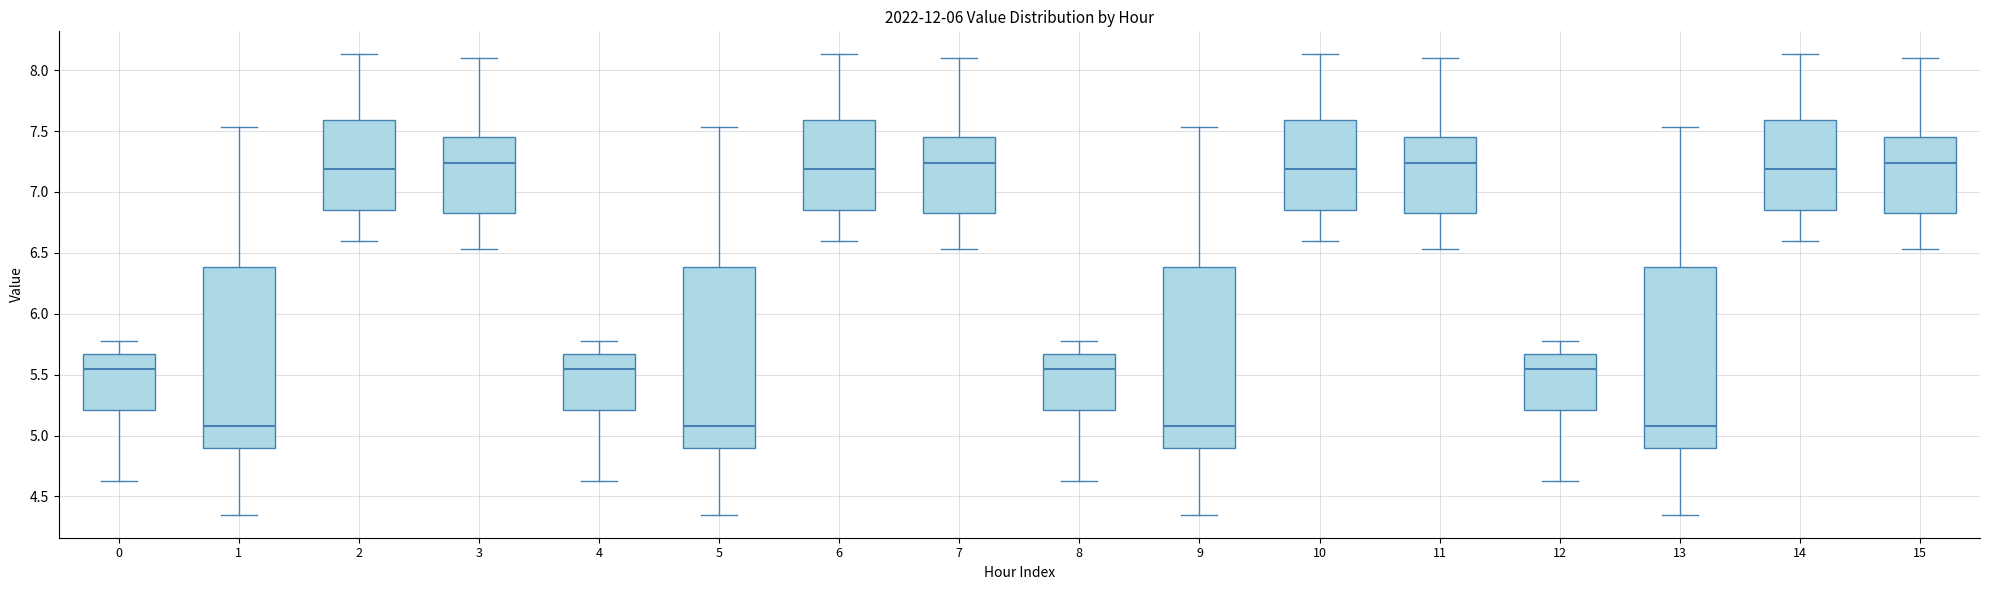

Reading left to right, transcribe this box plot: for each box, give where its median line is, the range the box spans, and where its two whiskers end, as read against the y-axis. The values are not printed on the chart, so give them approximately, as read against the axis.

0: median 5.55, box 5.20 to 5.65, whiskers 4.65 to 5.80
1: median 5.10, box 4.90 to 6.40, whiskers 4.35 to 7.55
2: median 7.20, box 6.85 to 7.60, whiskers 6.60 to 8.15
3: median 7.25, box 6.85 to 7.45, whiskers 6.55 to 8.10
4: median 5.55, box 5.20 to 5.65, whiskers 4.65 to 5.80
5: median 5.10, box 4.90 to 6.40, whiskers 4.35 to 7.55
6: median 7.20, box 6.85 to 7.60, whiskers 6.60 to 8.15
7: median 7.25, box 6.85 to 7.45, whiskers 6.55 to 8.10
8: median 5.55, box 5.20 to 5.65, whiskers 4.65 to 5.80
9: median 5.10, box 4.90 to 6.40, whiskers 4.35 to 7.55
10: median 7.20, box 6.85 to 7.60, whiskers 6.60 to 8.15
11: median 7.25, box 6.85 to 7.45, whiskers 6.55 to 8.10
12: median 5.55, box 5.20 to 5.65, whiskers 4.65 to 5.80
13: median 5.10, box 4.90 to 6.40, whiskers 4.35 to 7.55
14: median 7.20, box 6.85 to 7.60, whiskers 6.60 to 8.15
15: median 7.25, box 6.85 to 7.45, whiskers 6.55 to 8.10